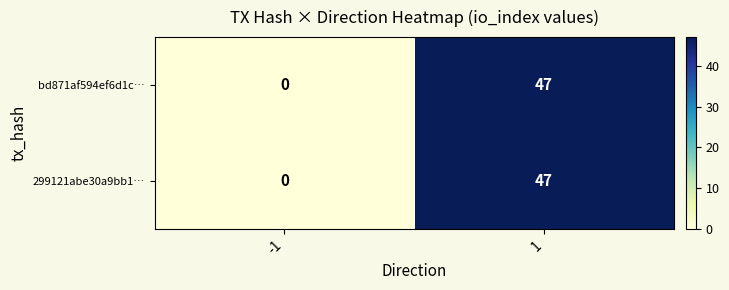

Reading left to right, list all the values displayed in this chart.

bd871af594ef6d1c…: -1=0	1=47
299121abe30a9bb1…: -1=0	1=47